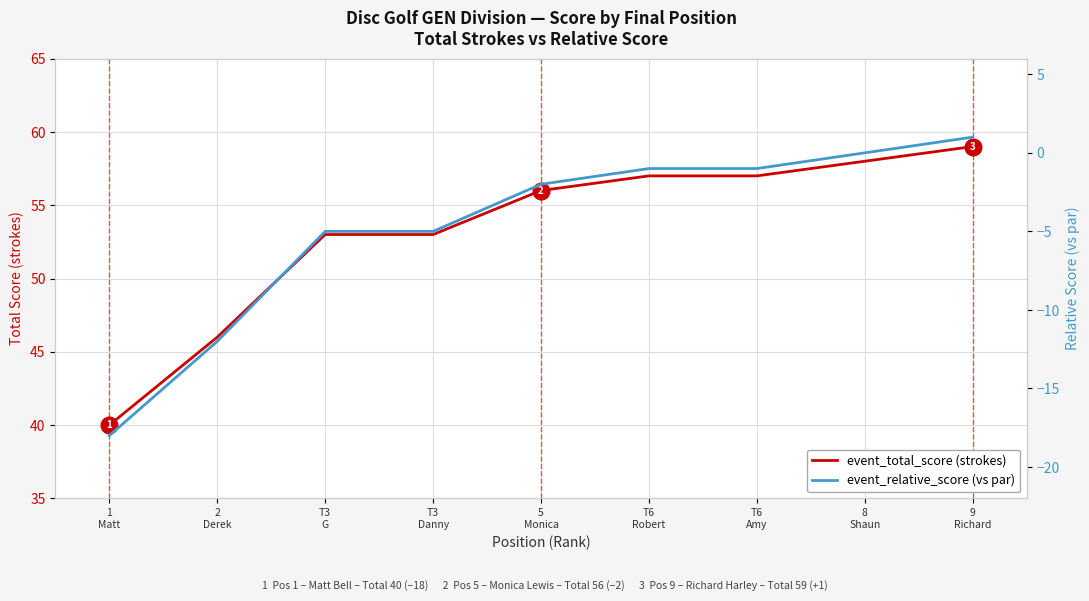

What is the total value across all series at 1
Matt?

22